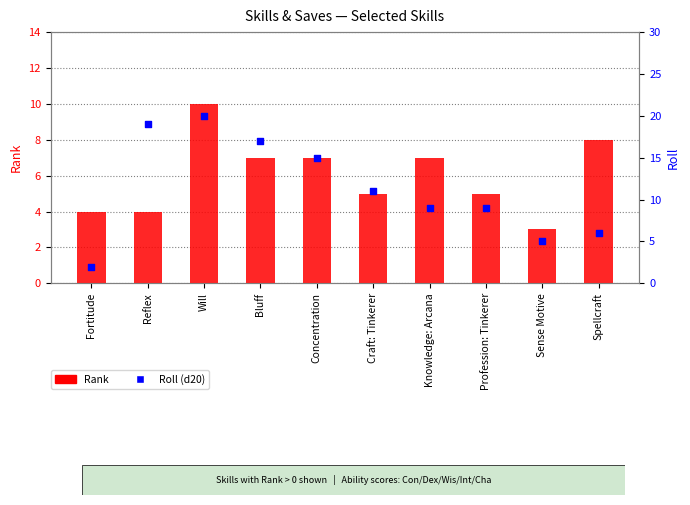

What are all the series names shown in the legend?

Rank, Roll